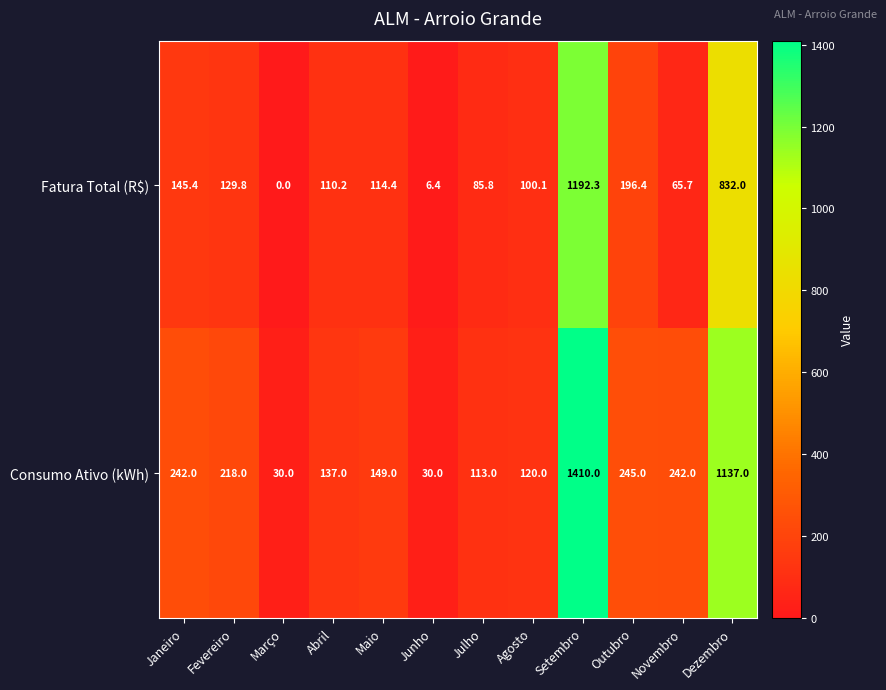

Rank the categories by Fatura Total (R$) value from lowest to highest.

Março, Junho, Novembro, Julho, Agosto, Abril, Maio, Fevereiro, Janeiro, Outubro, Dezembro, Setembro